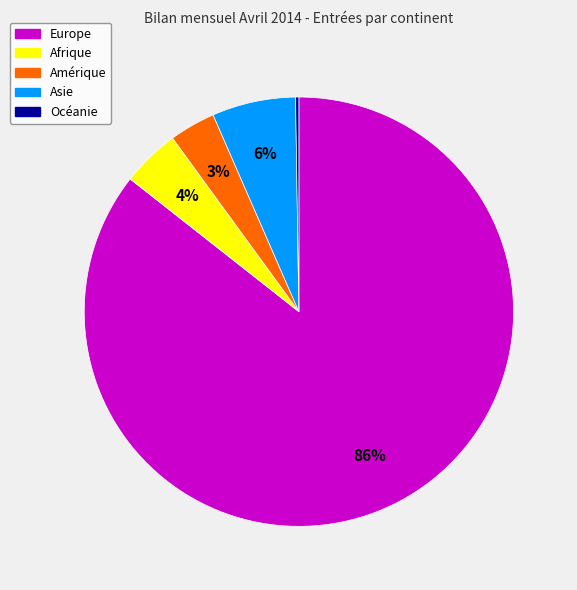

Is it true that Asie is 6% of the pie?

True